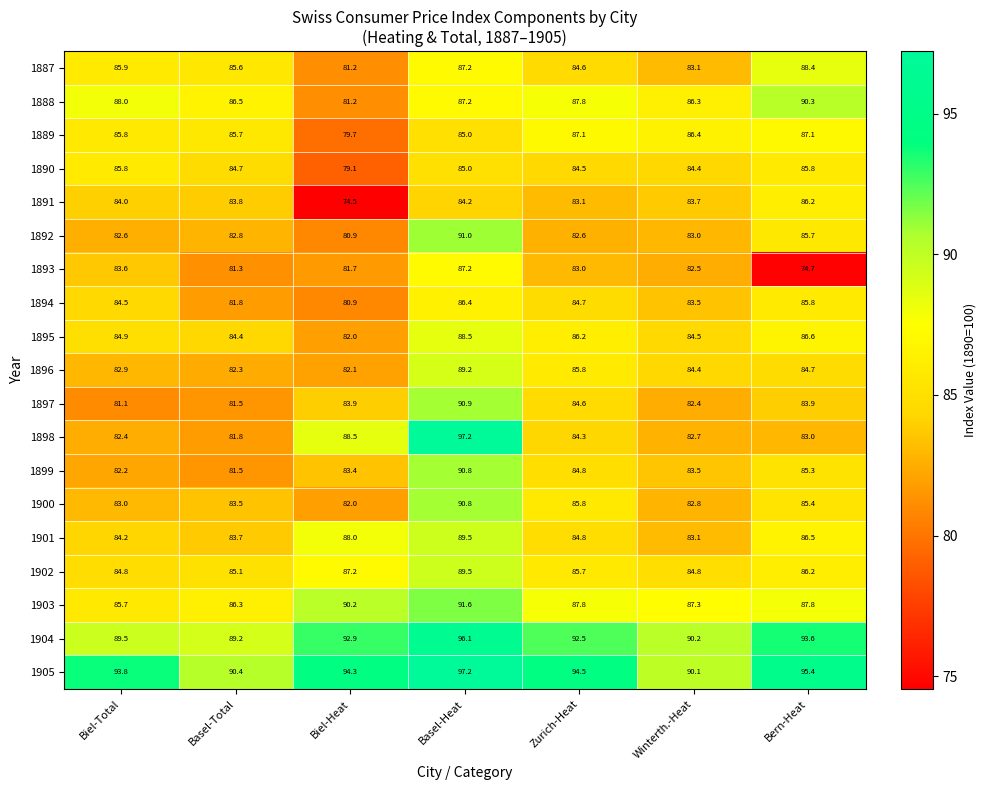

Which series has the largest total across all categories?

1905